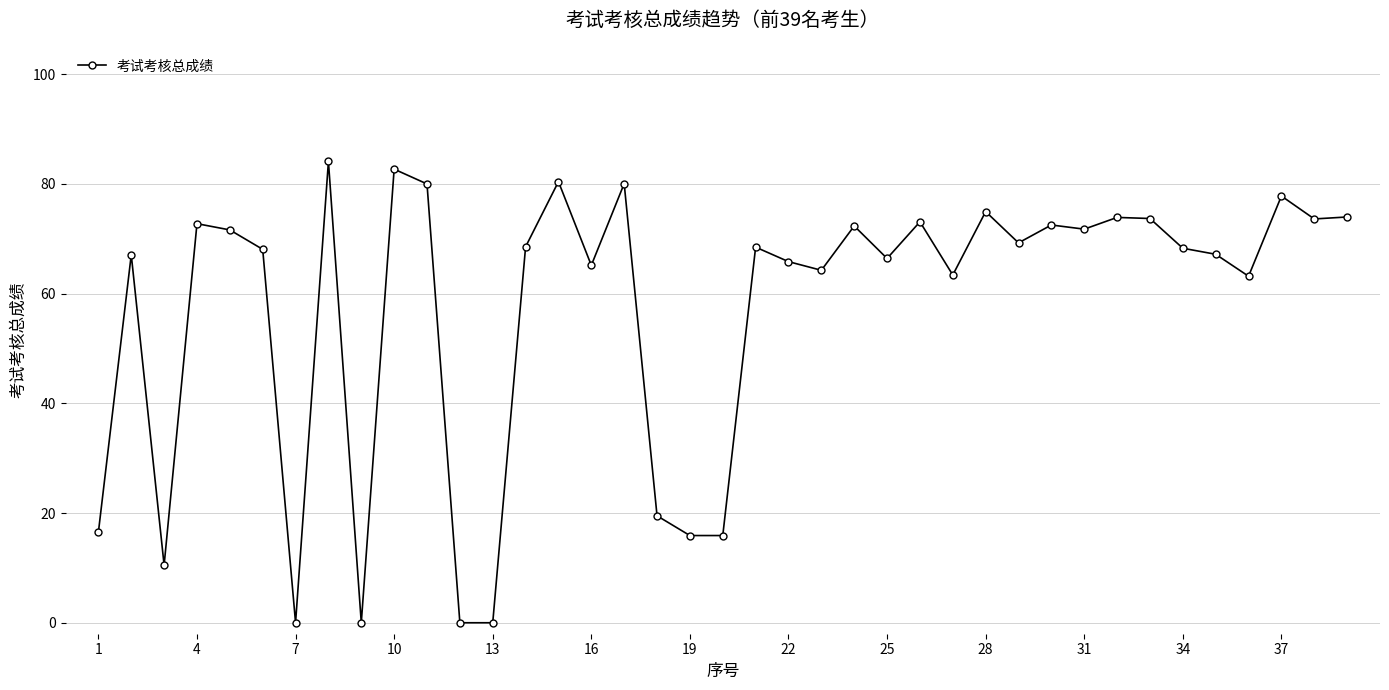

What is the value of the 27th point from the left?

63.4